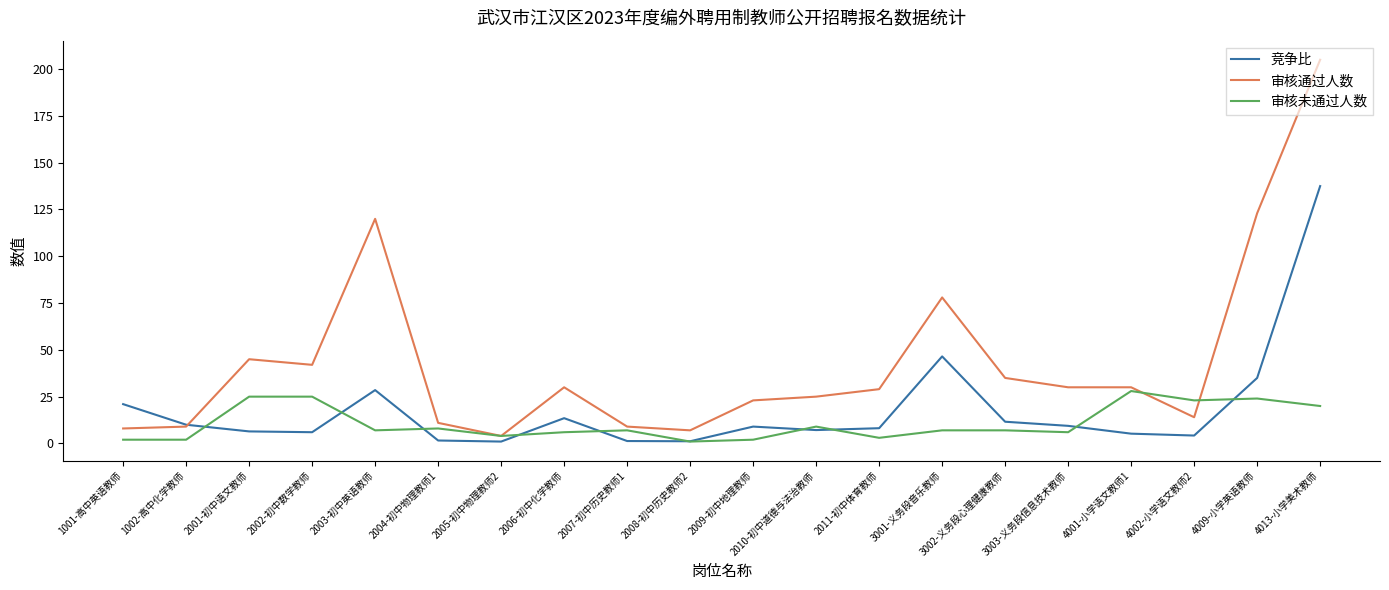

What is the highest value of the 审核通过人数 series?

205.0